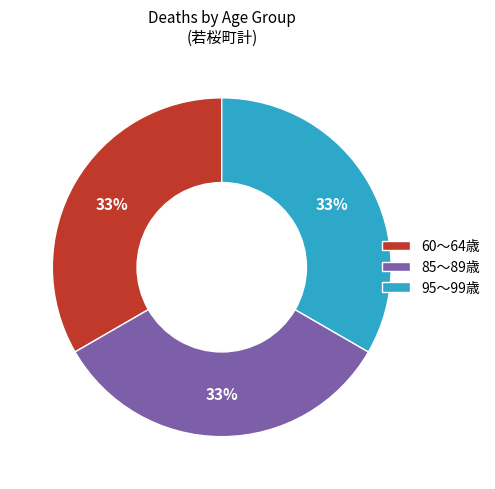

How many segments does this pie chart have?

3